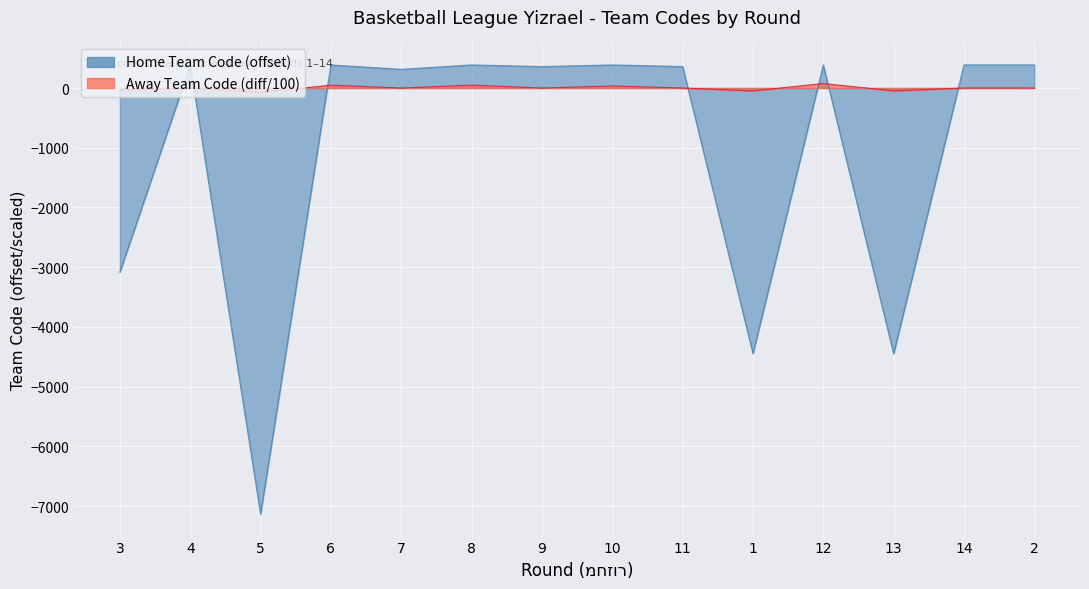

Rank the categories by value from highest to lowest.

4, 6, 8, 10, 12, 14, 2, 11, 9, 7, 3, 1, 13, 5